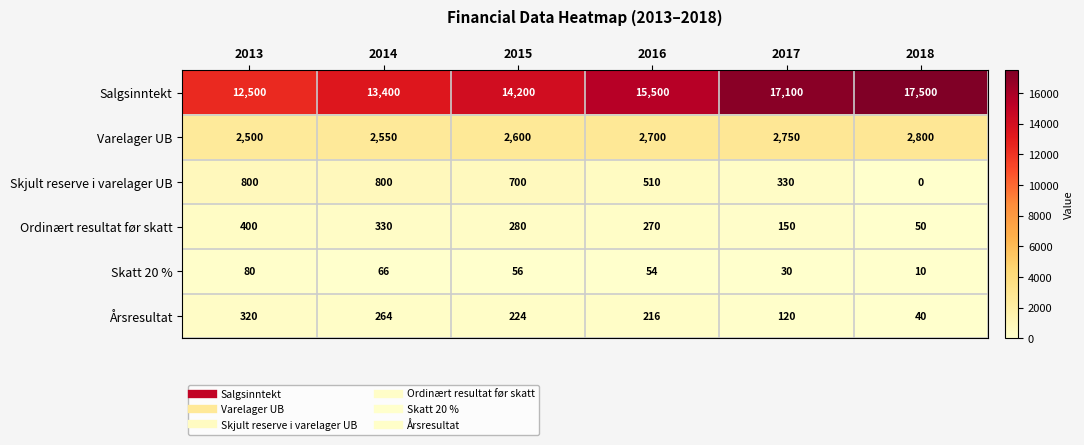

What is the difference between the second highest and minimum values in the Varelager UB series?

250